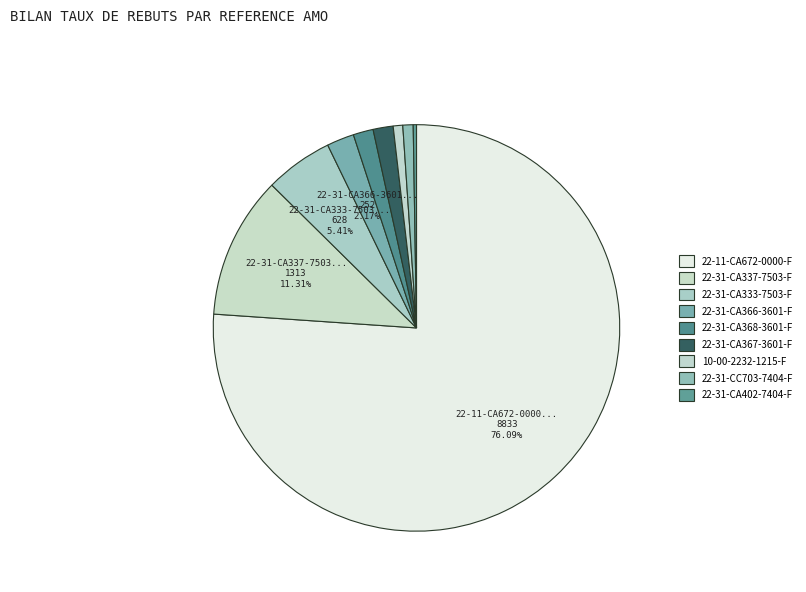

Count the number of slices in the pie.

9